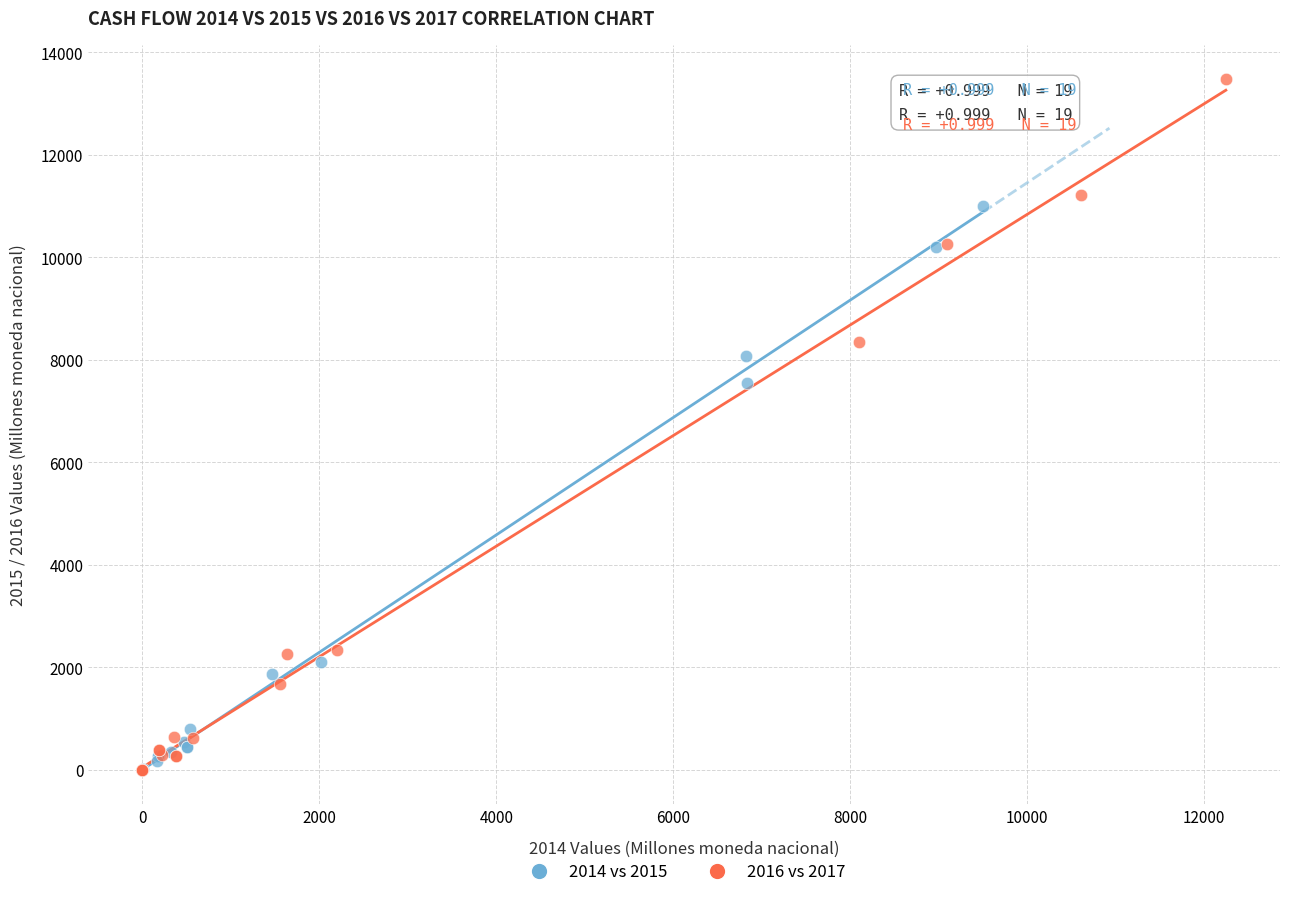

Which series reaches the maximum Y coordinate?

2016 vs 2017